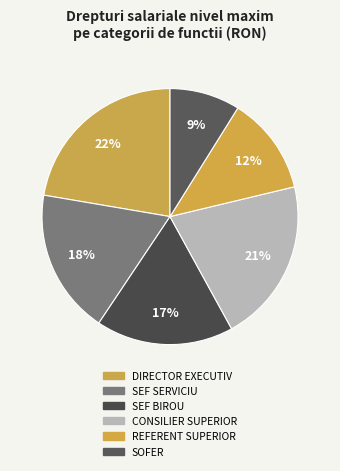

Does SEF SERVICIU represent more than half of the total?

No